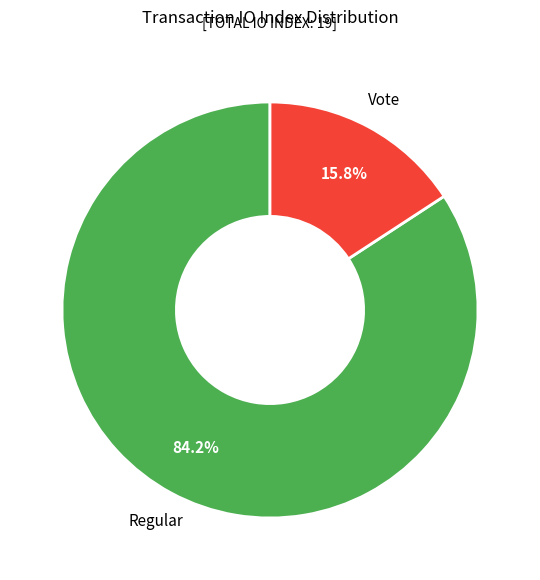

How many slices are in this pie chart?

2